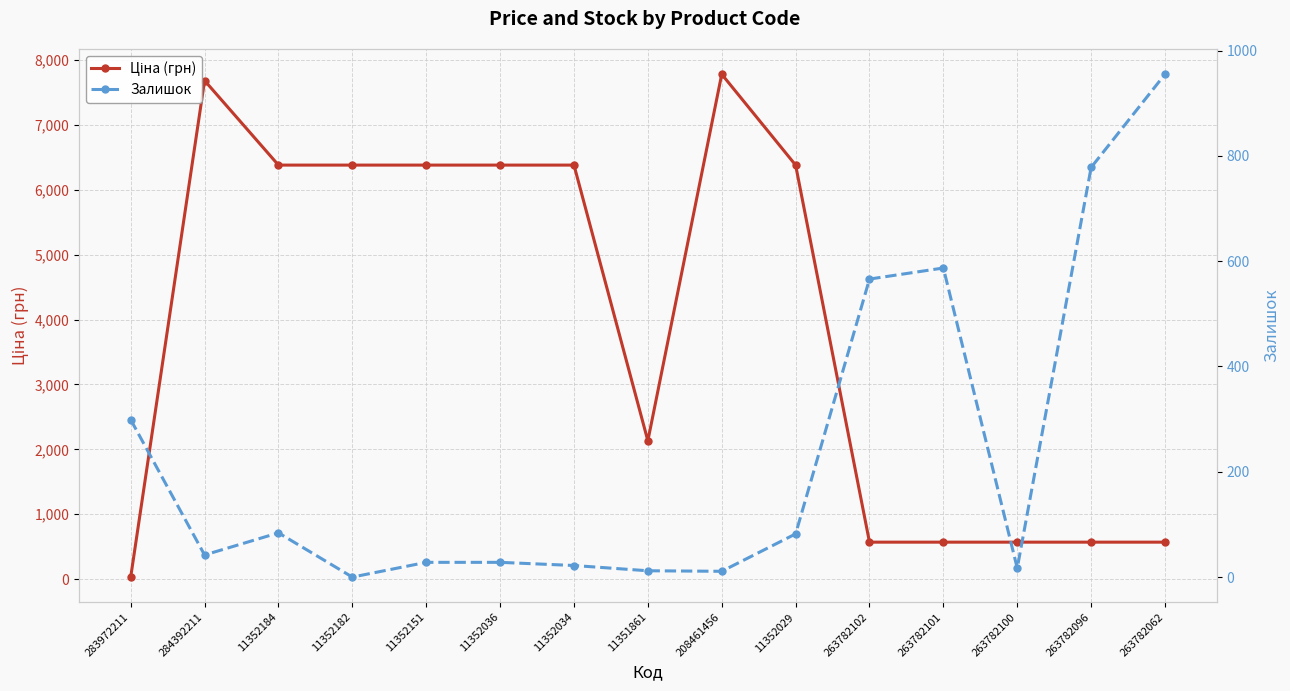

True or false: Залишок and Ціна (грн) cross at least once.

True